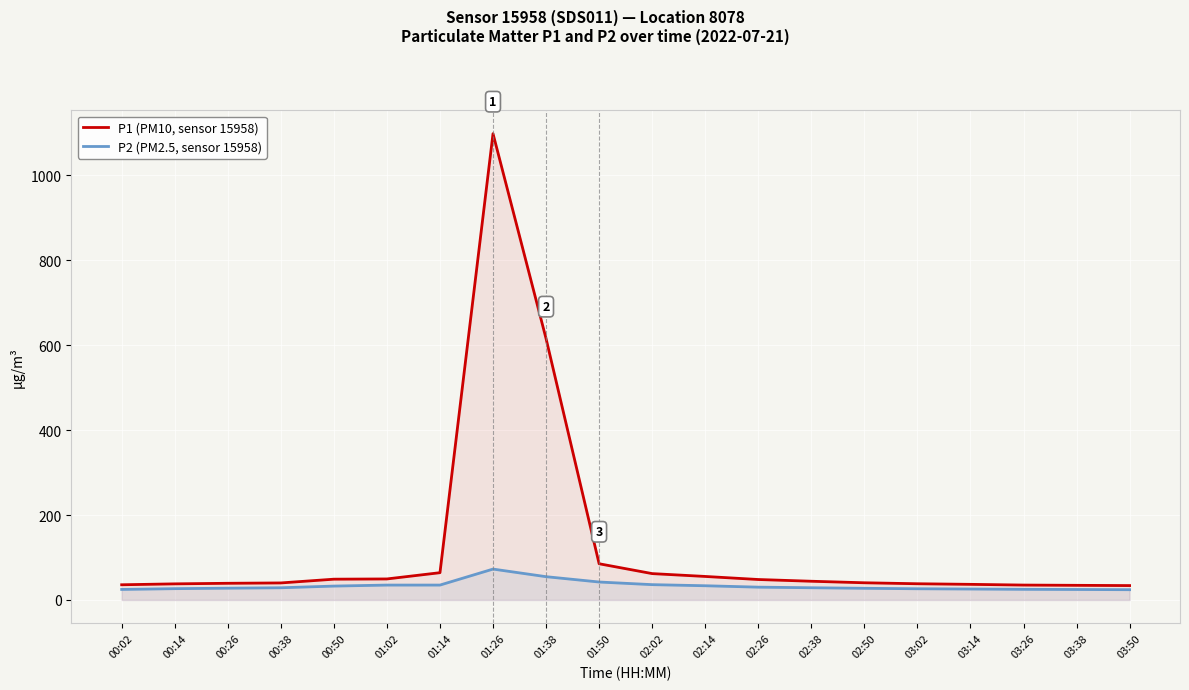

Where does the P1 (PM10, sensor 15958) series first go above 44?

00:50